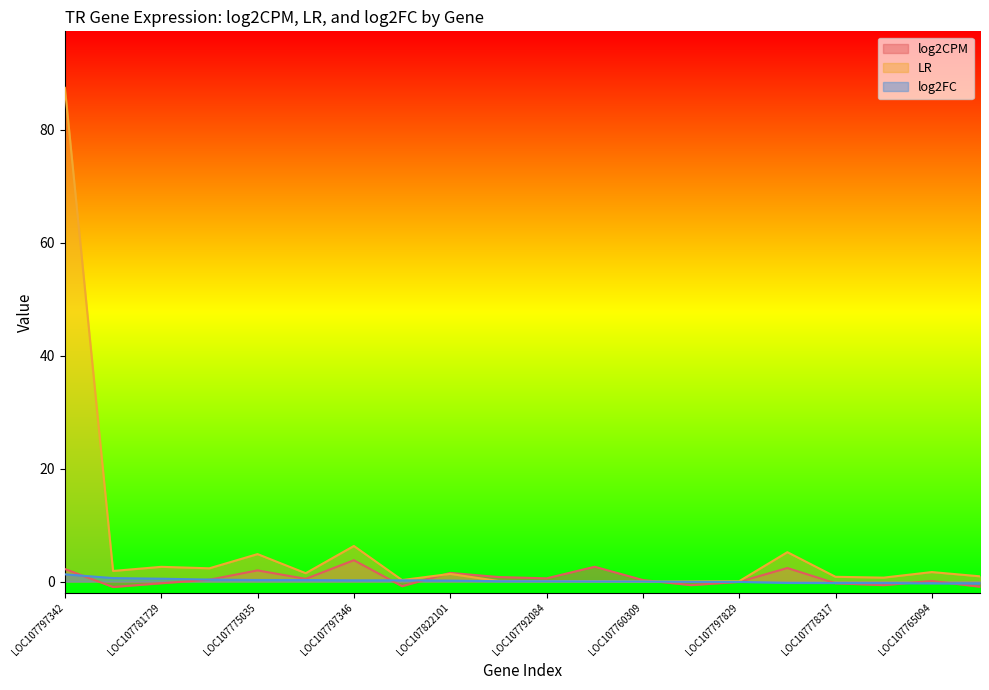

What is the total value across all series at LOC107775035?

7.1